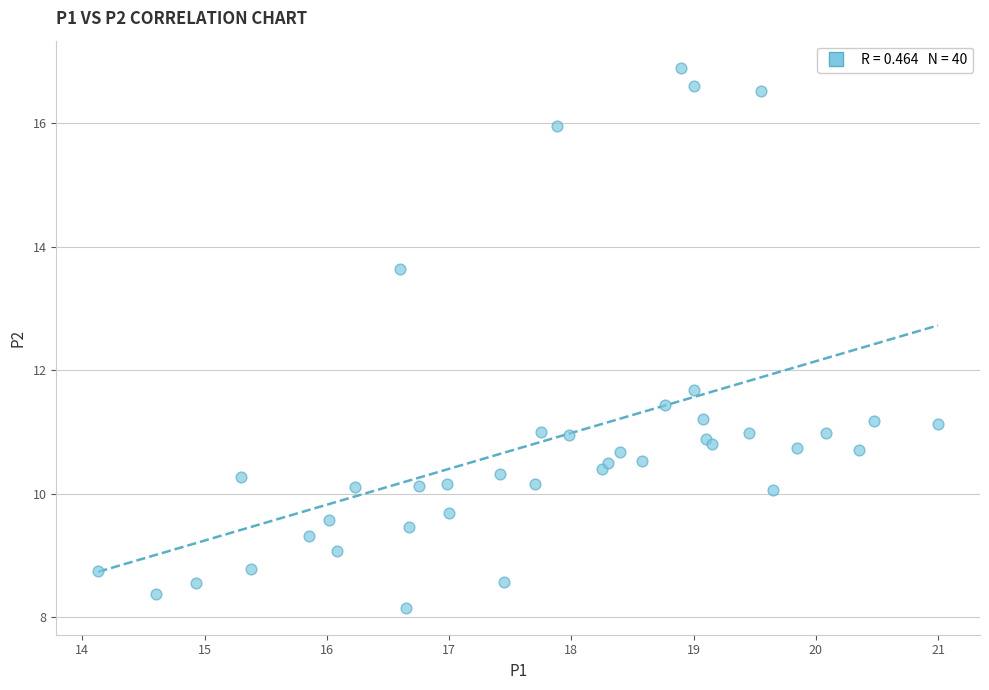

What Y value in the scatter plot is closest to 12?

11.7